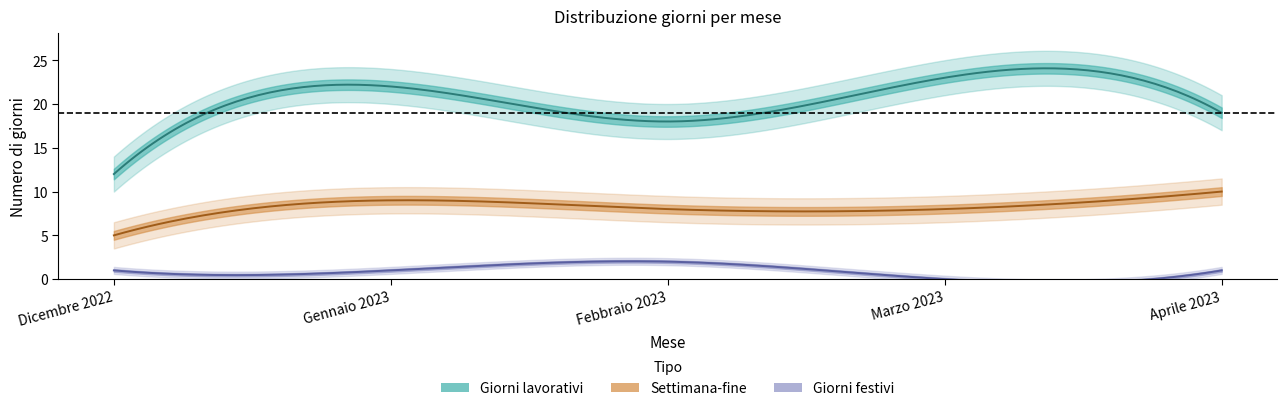

What is the average value of the Giorni lavorativi series?

19